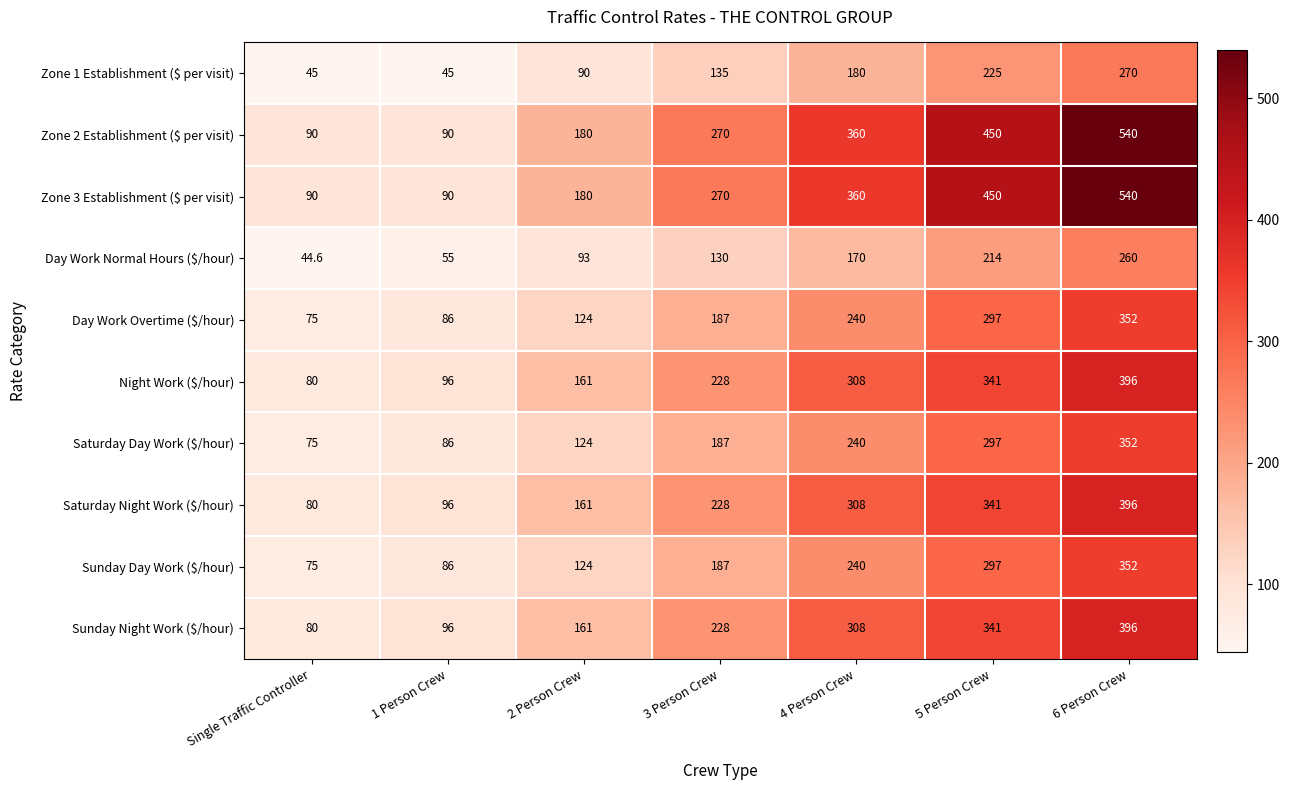

At which category does the chart reach its minimum across all series?

Single Traffic Controller